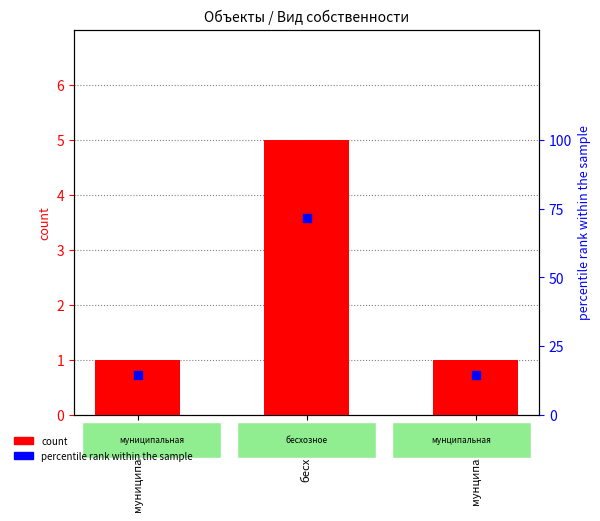

Which series contains the lowest Y value?

count